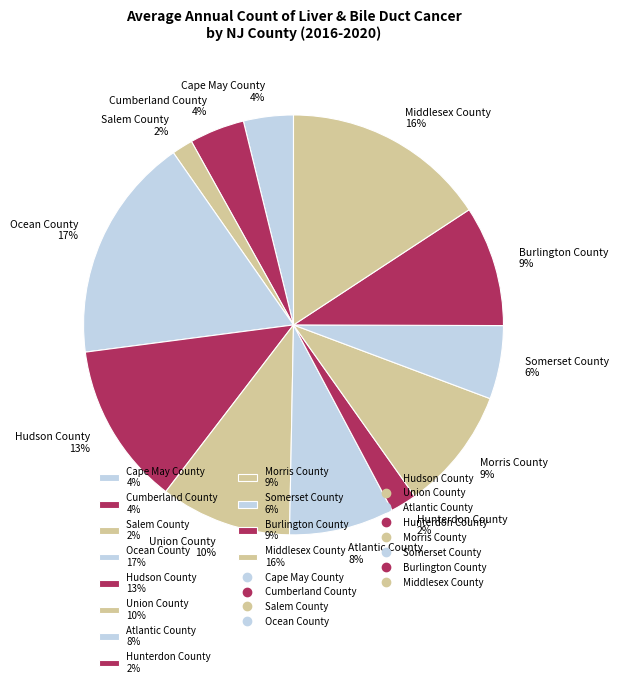

To the nearest percent, what percentage of the pie is Middlesex County?

16%